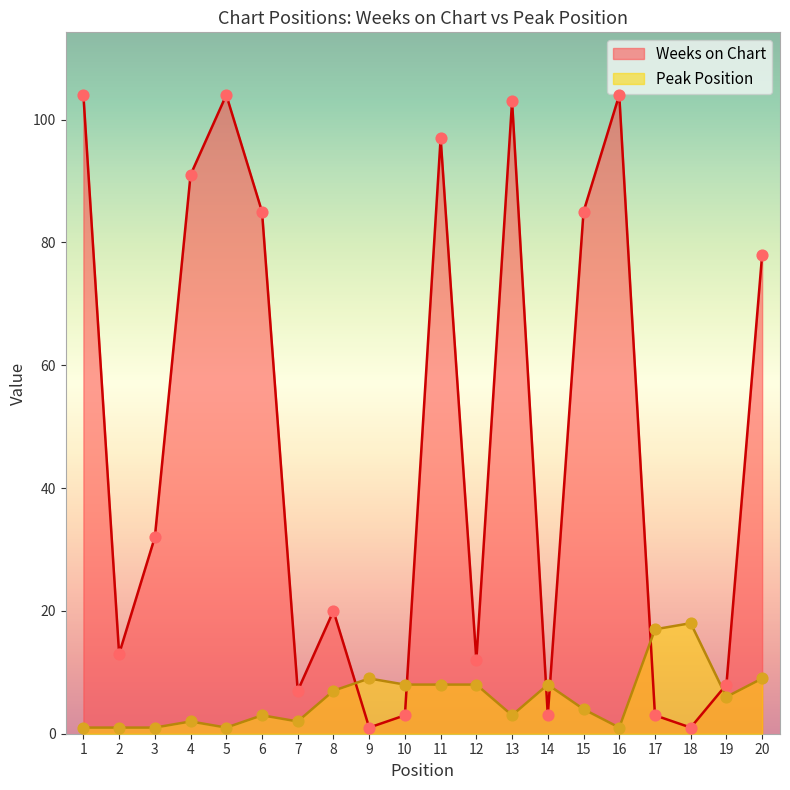

What are all the series names shown in the legend?

Weeks on Chart, Peak Position